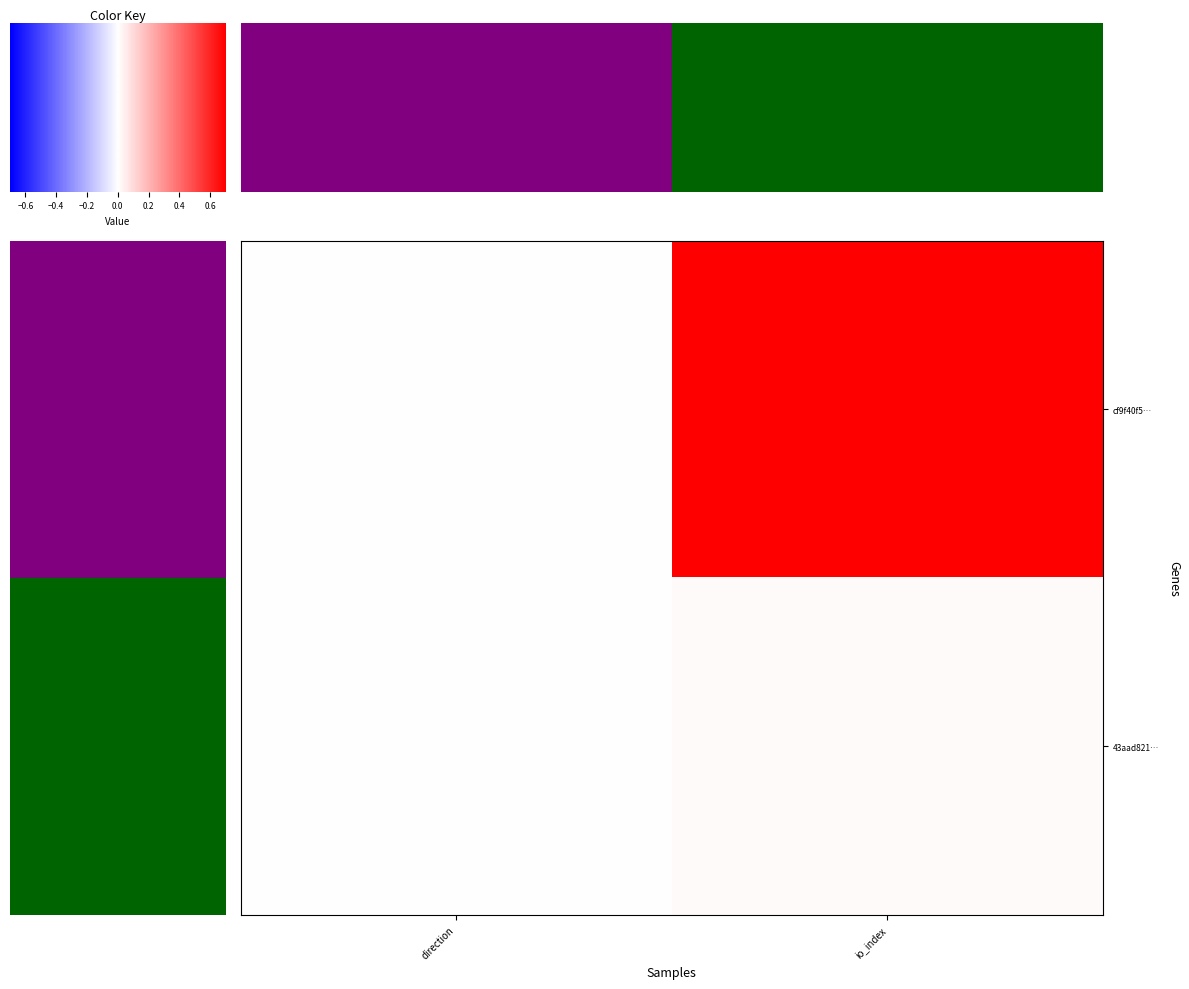

How many values in cf9f40f573dfc9e865d9c7e6f42100dd9b1902a are below zero?

1